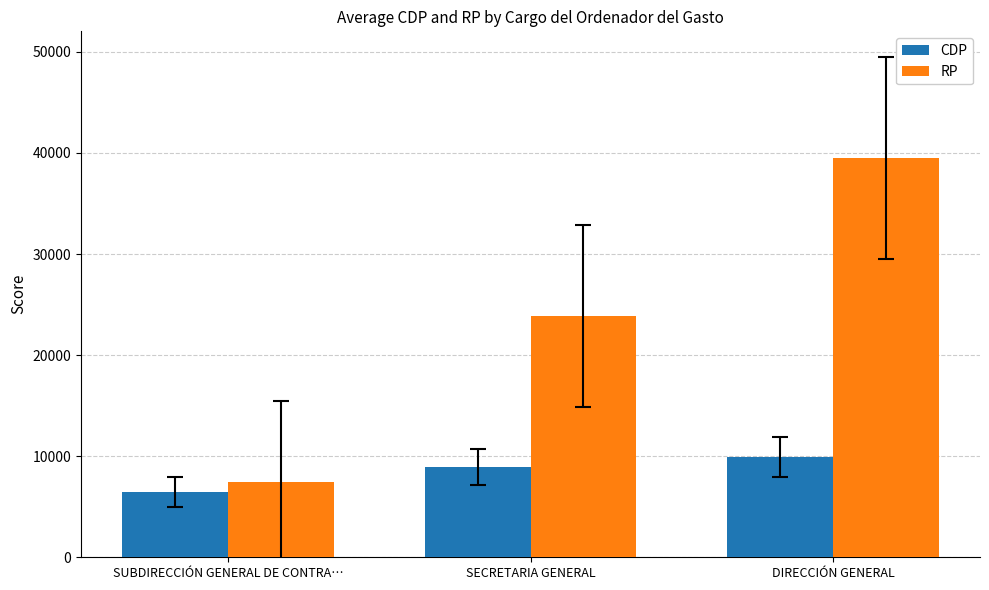

Which category has the highest value across all series?

DIRECCIÓN GENERAL